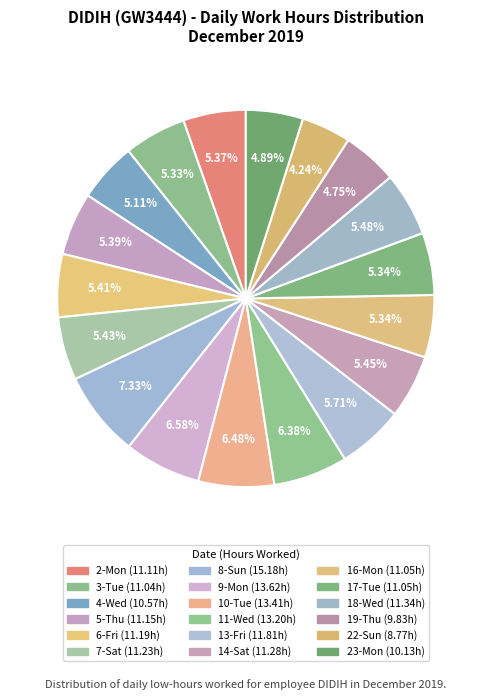

How many segments does this pie chart have?

18